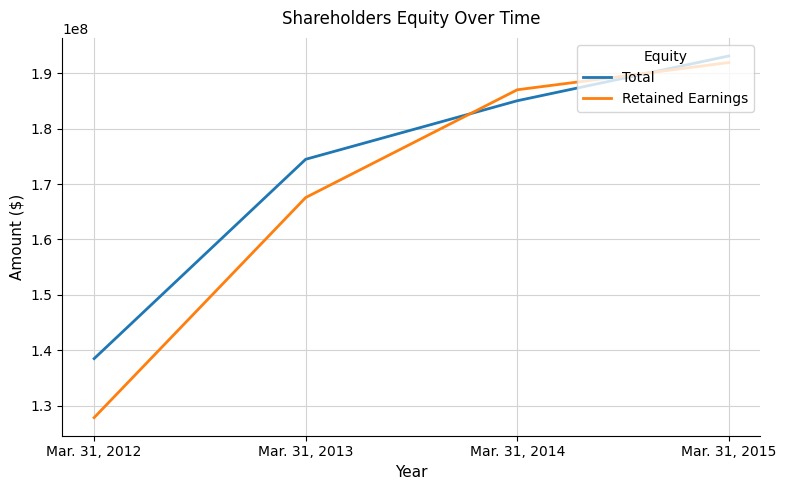

What is the difference between the maximum and second lowest values in the Retained Earnings series?

24383000